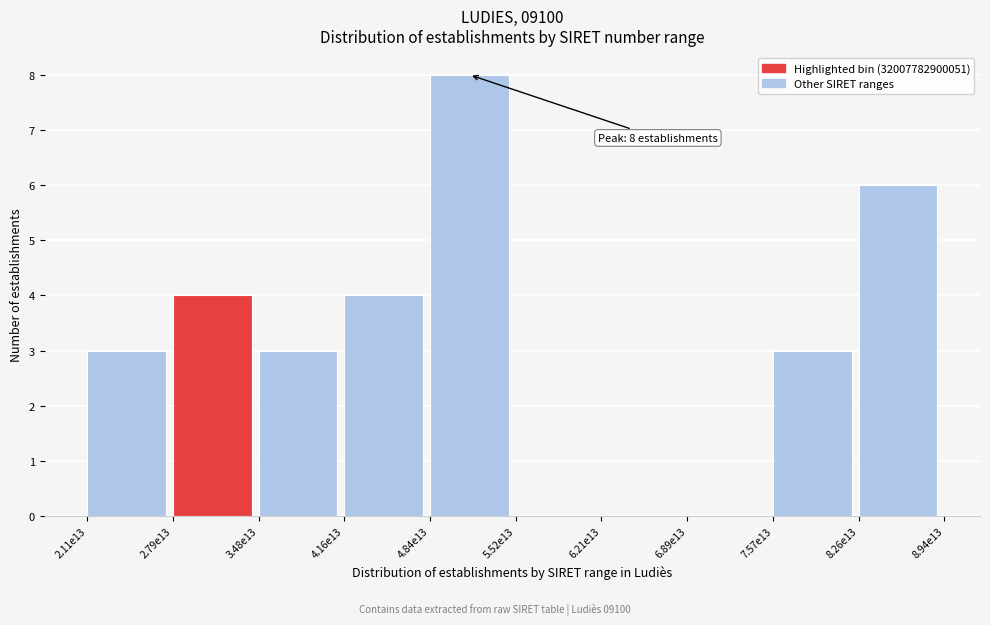

Reading left to right, extract all data points from this chart.

2.11e13=3	2.79e13=4	3.48e13=3	4.16e13=4	4.84e13=8	5.52e13=0	6.21e13=0	6.89e13=0	7.57e13=3	8.26e13=6